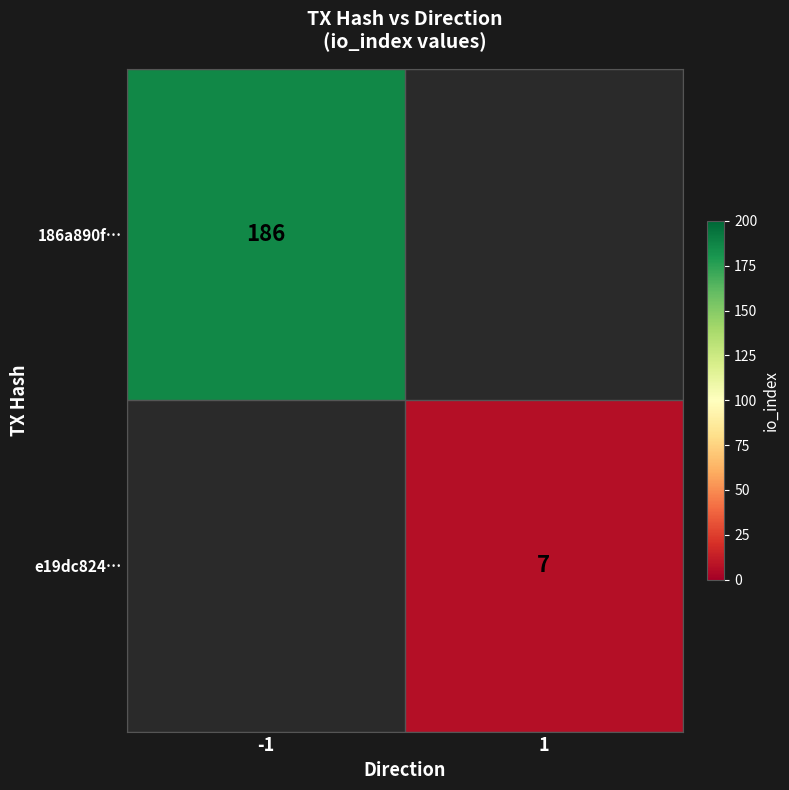

Which label corresponds to the largest value in the chart?

-1